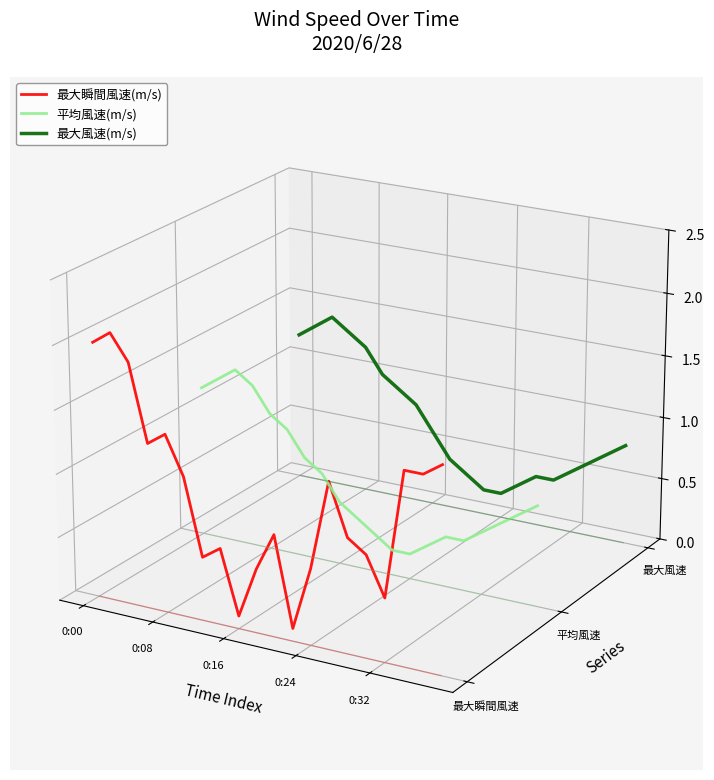

How many interior local valleys does the 平均風速(m/s) series have?

2